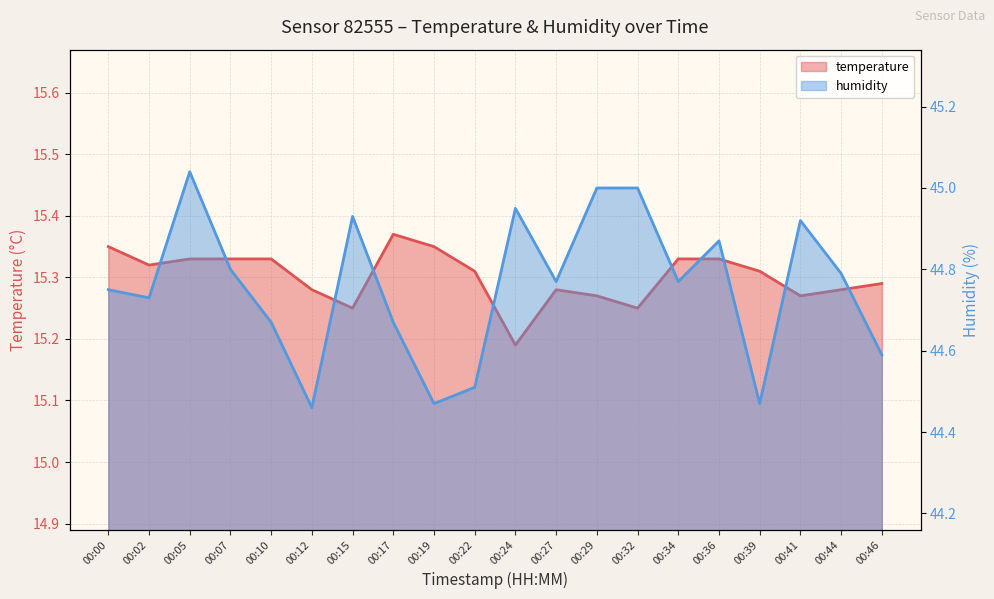

Which series has the widest spread of values?

humidity